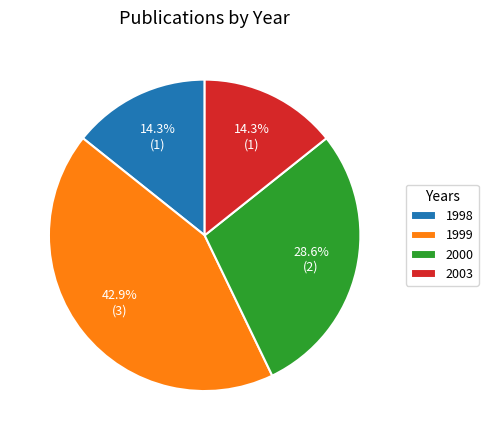

How many segments does this pie chart have?

4